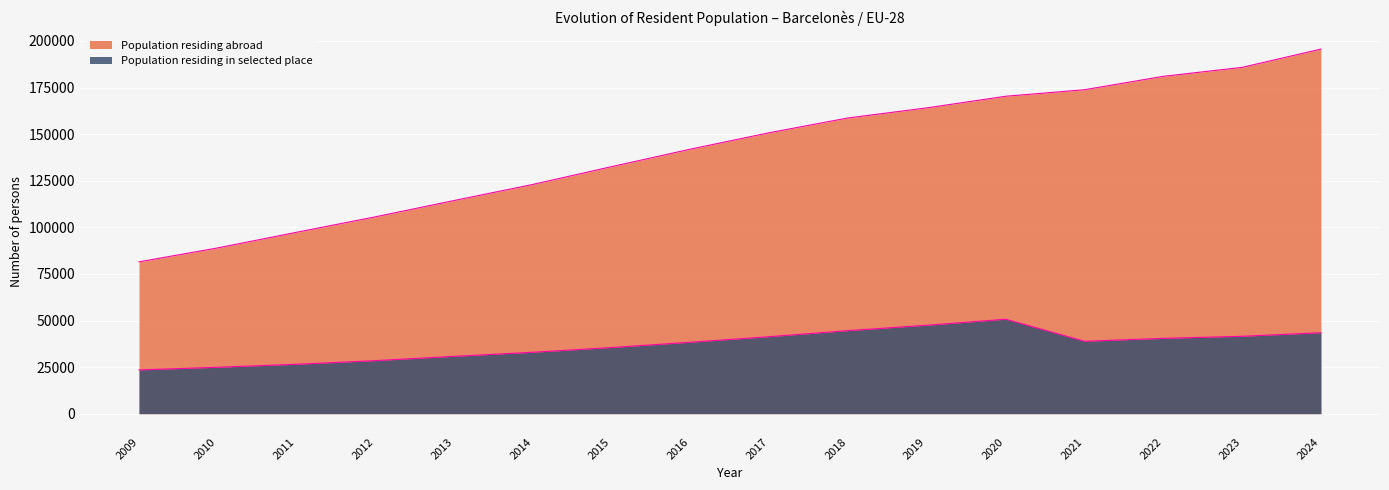

At which label does Population residing abroad reach its peak?

2024